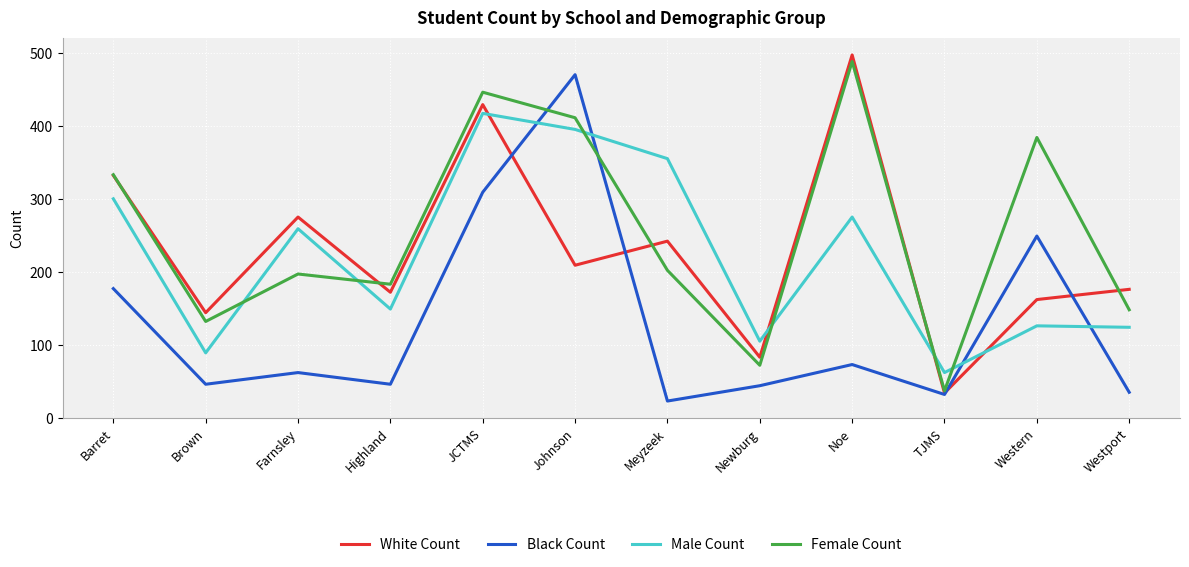

What value does the Male Count series have at Farnsley?

259